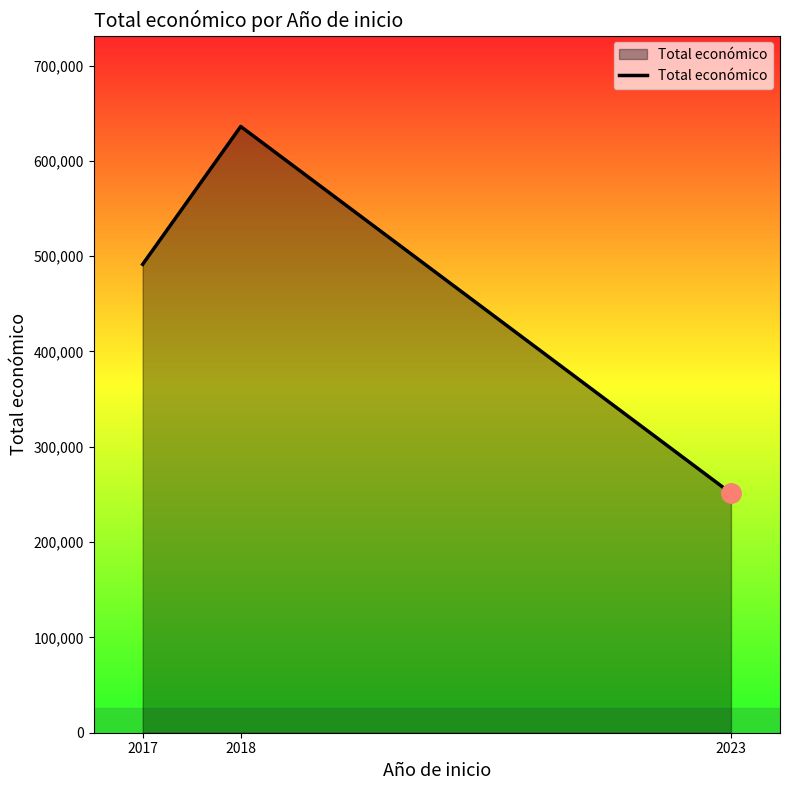

How many lines are shown in the chart?

1